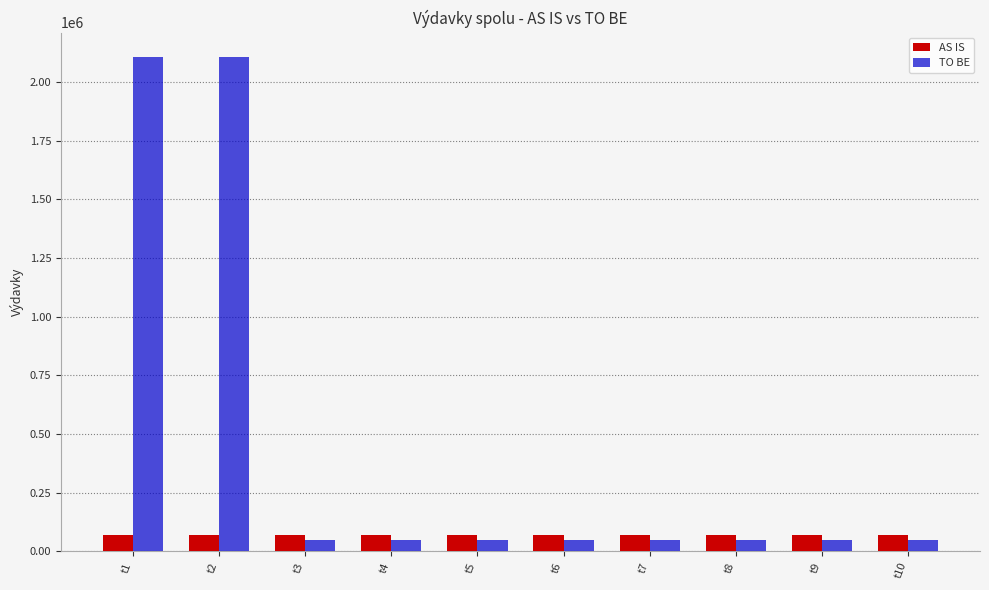

How many bars are there in each group?

2